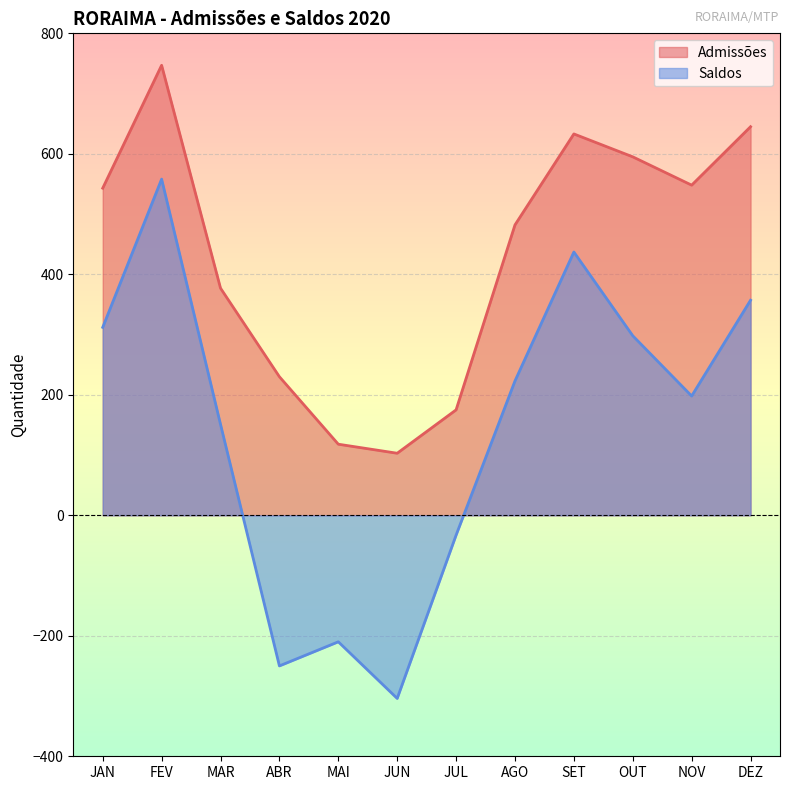

Which series changed the most between MAI and DEZ?

Saldos